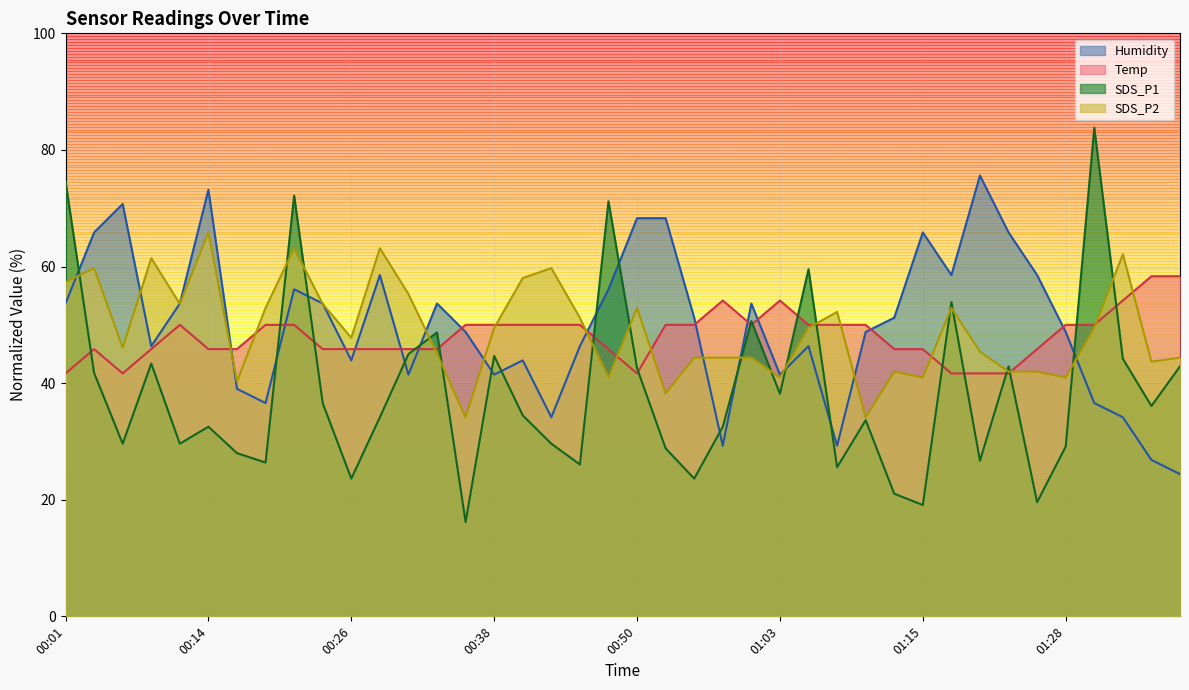

What value does the SDS_P1 series have at 00:31?

45.0